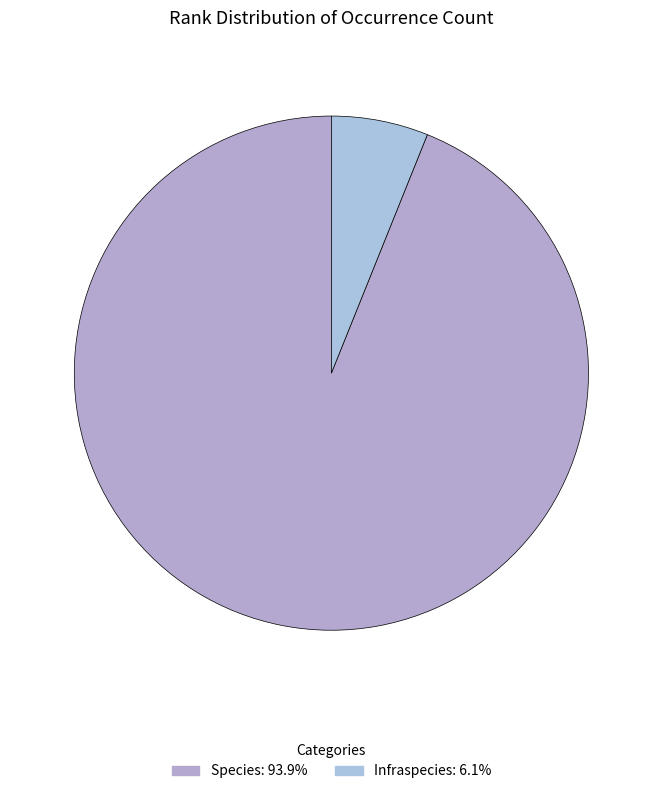

Approximately how many times larger is the value at Infraspecies compared to Species?

0.1